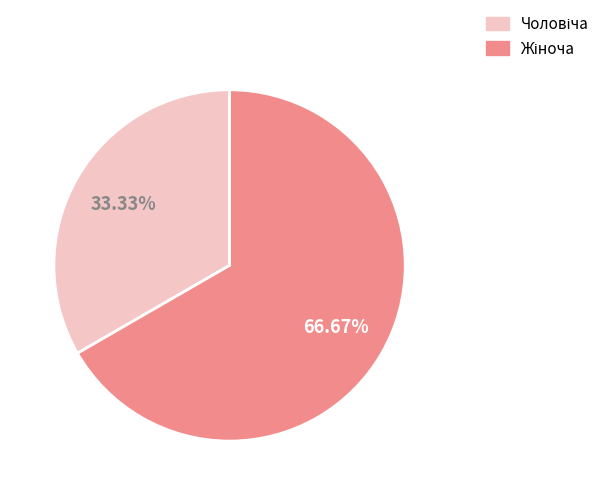

To the nearest percent, what is the difference between the largest and smallest slice percentages?

33%